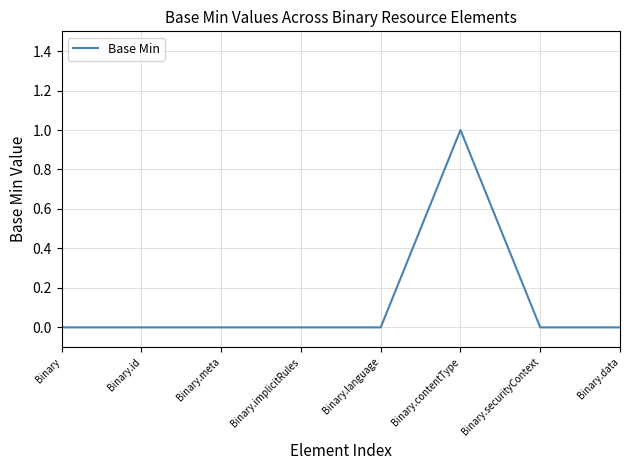

The chart shows a value of 0 at Binary.meta. True or false?

True